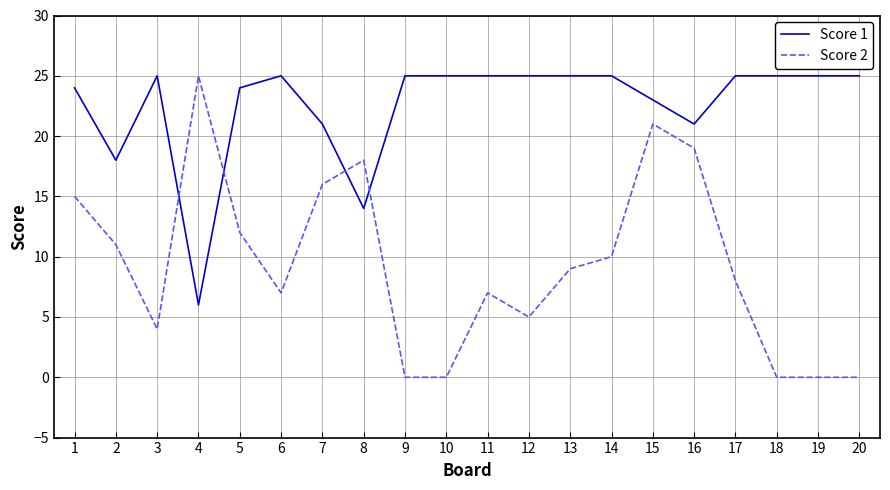

Reading left to right, extract all data points from this chart.

Score 1: 24	18	25	6	24	25	21	14	25	25	25	25	25	25	23	21	25	25	25	25
Score 2: 15	11	4	25	12	7	16	18	0	0	7	5	9	10	21	19	8	0	0	0